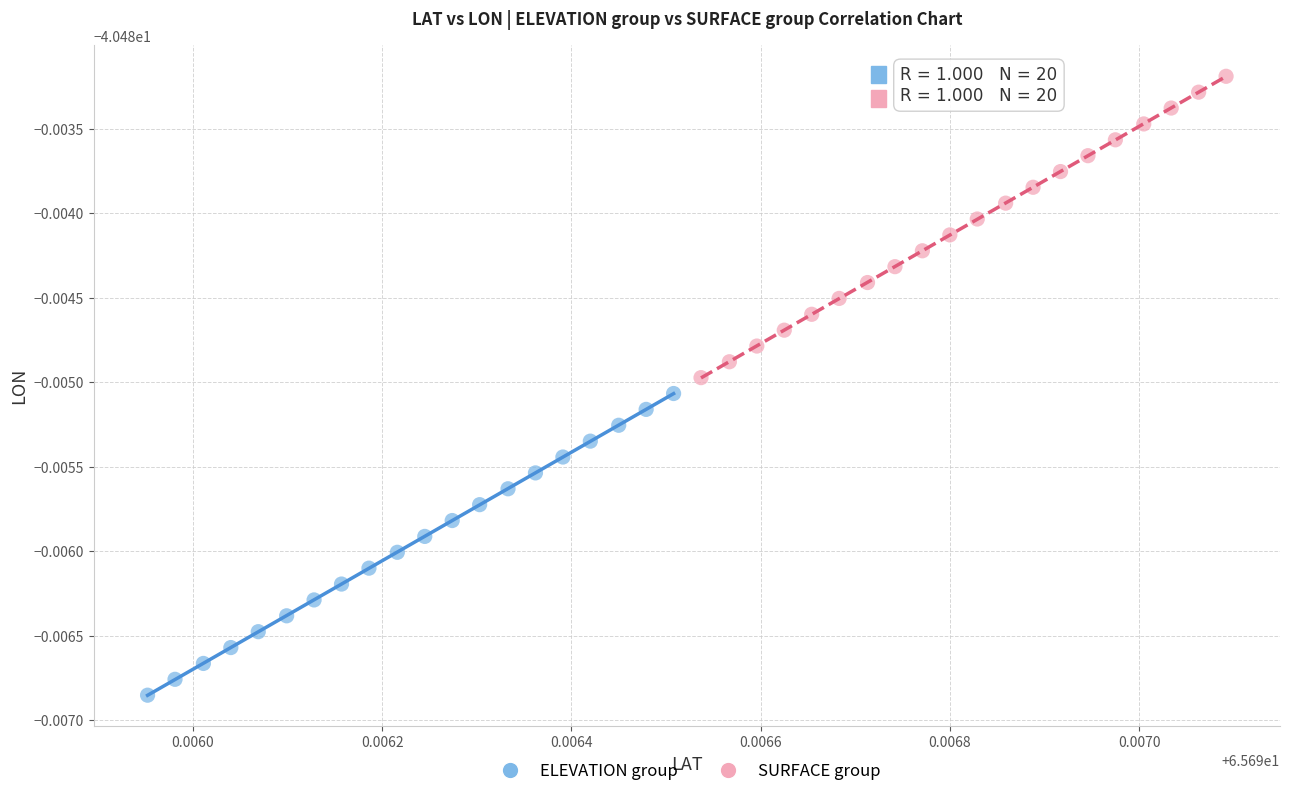

Which series contains the lowest Y value?

ELEVATION group